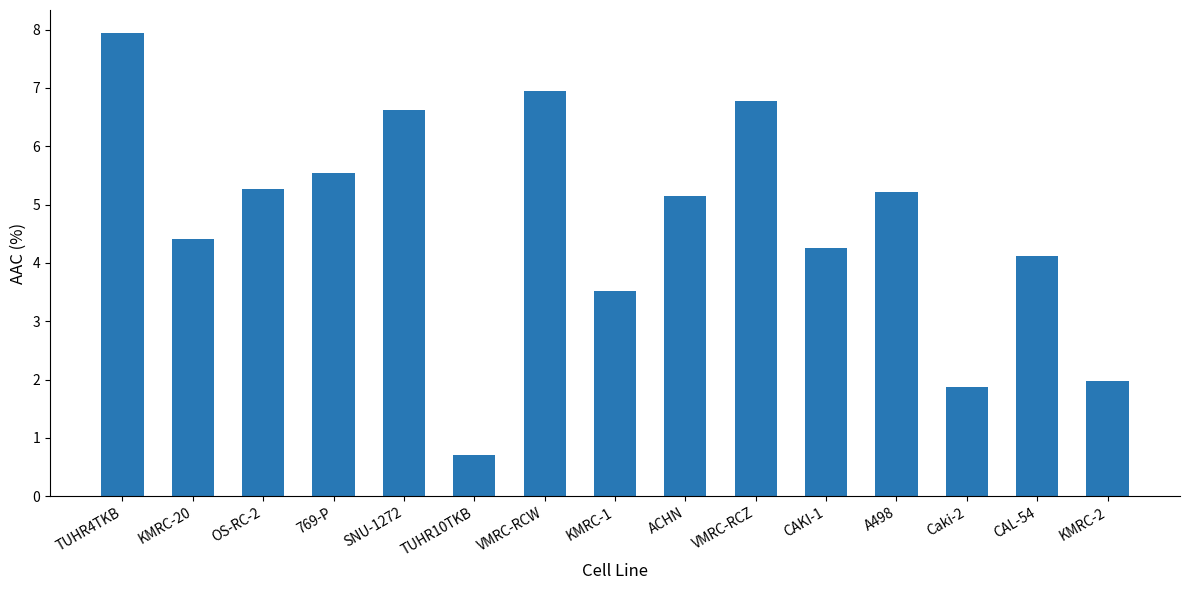

Where is the data nearest to the value 4?

CAL-54